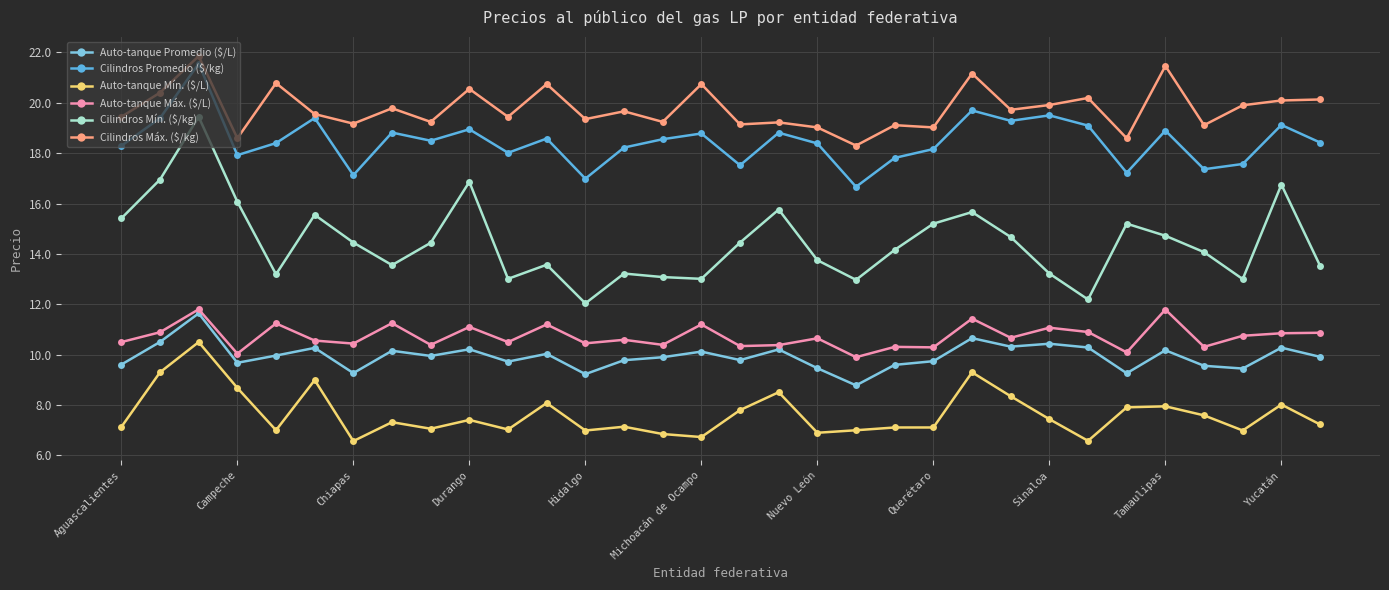

What is the value of the Cilindros Máx. ($/kg) point at the 7th from the left?

19.2